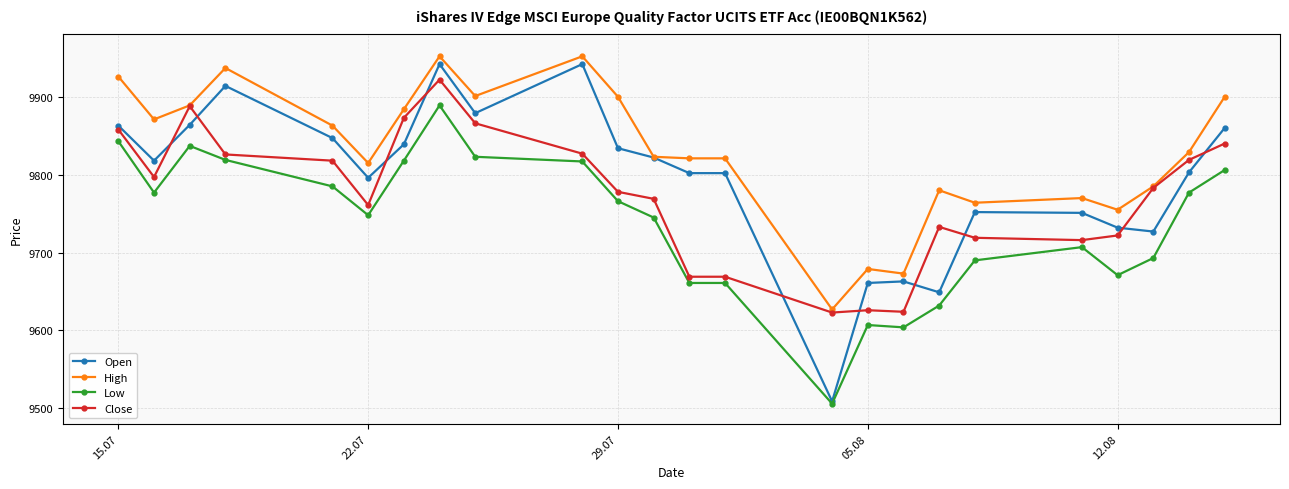

At how many categories does at least one series exceed 9574?

24